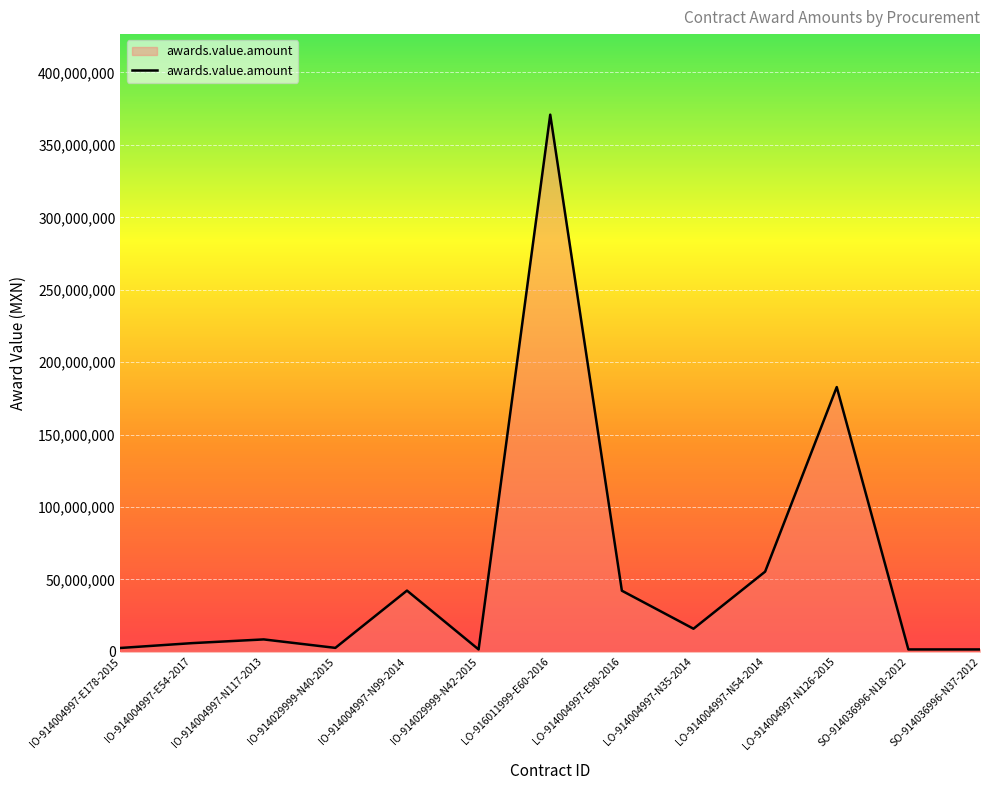

What is the ratio of the value at LO-916011999-E60-2016 to the value at LO-914004997-N54-2014?

6.7